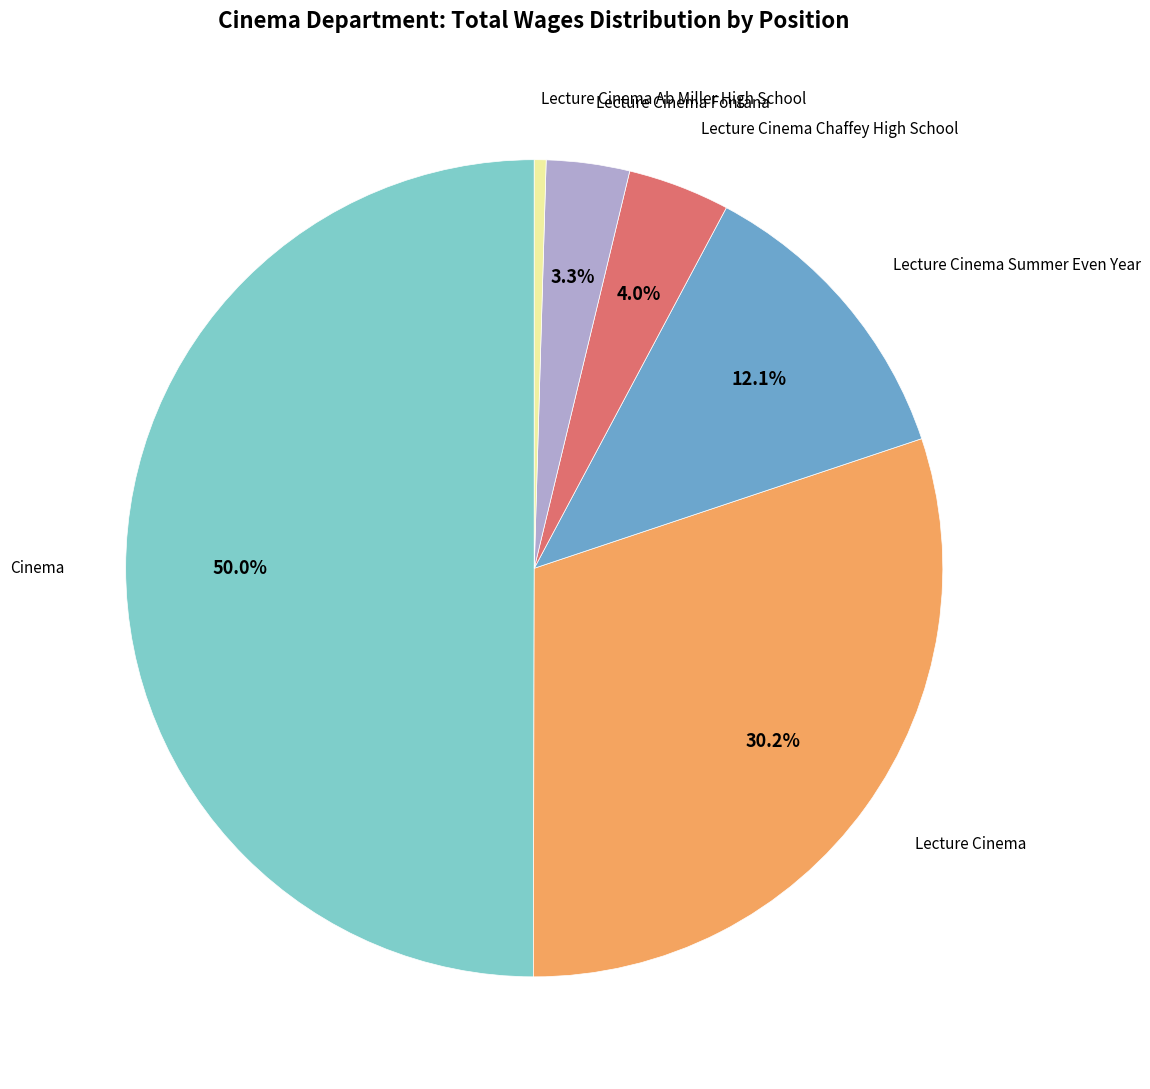

Does Lecture Cinema Ab Miller High School represent more than half of the total?

No